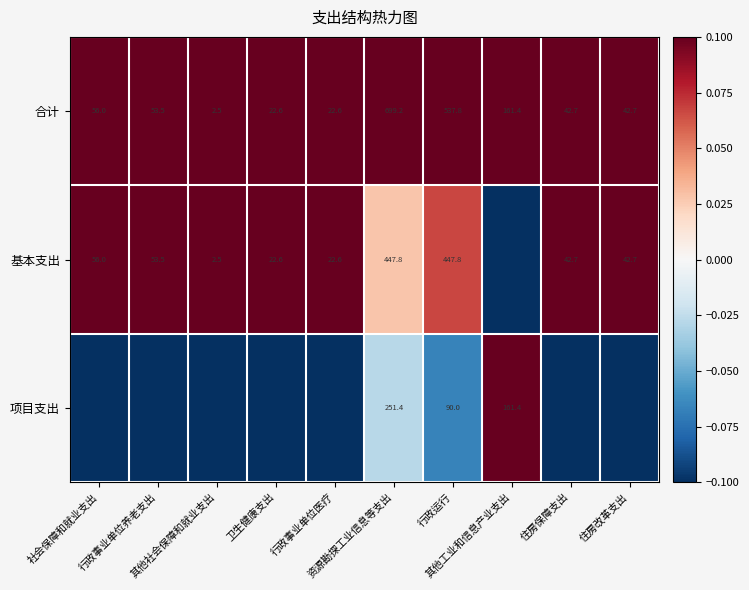

What is the minimum value for 合计?

2.5